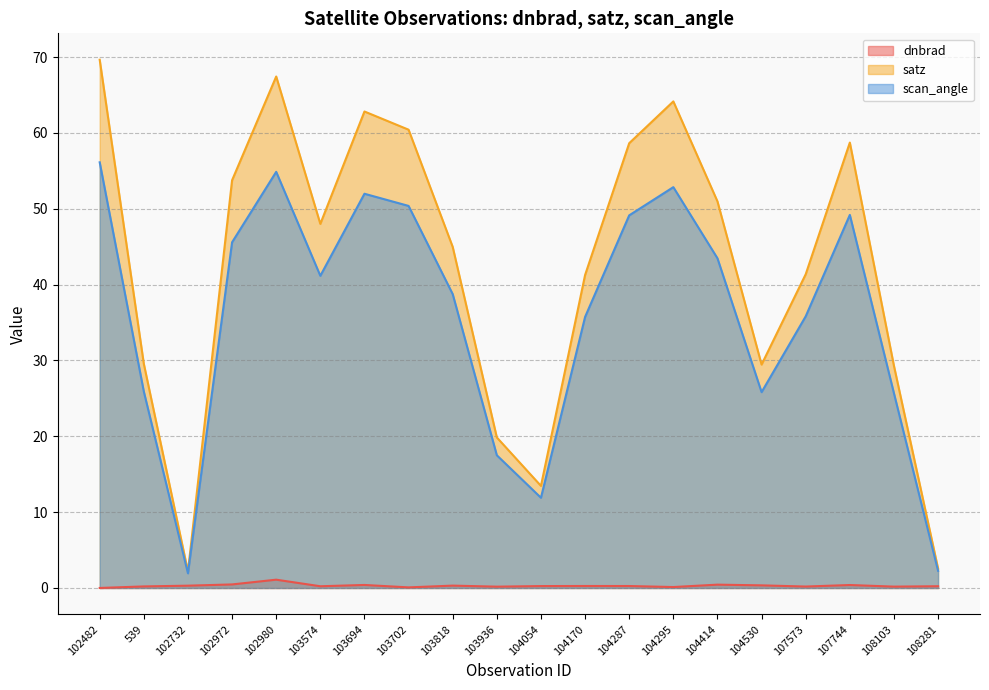

At how many categories does at least one series exceed 33?

13